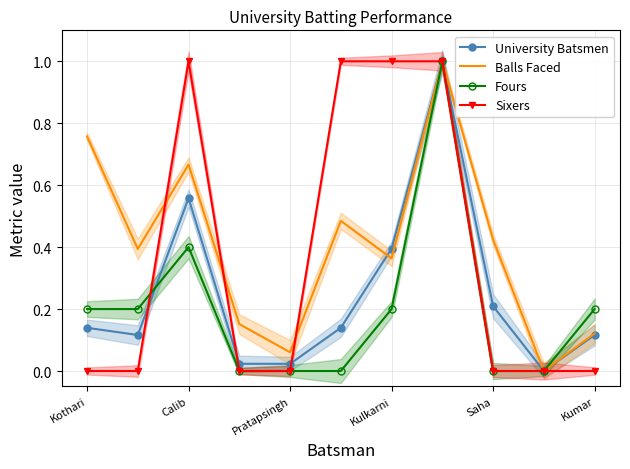

Count the Fours values in the range 0 to 1.

11